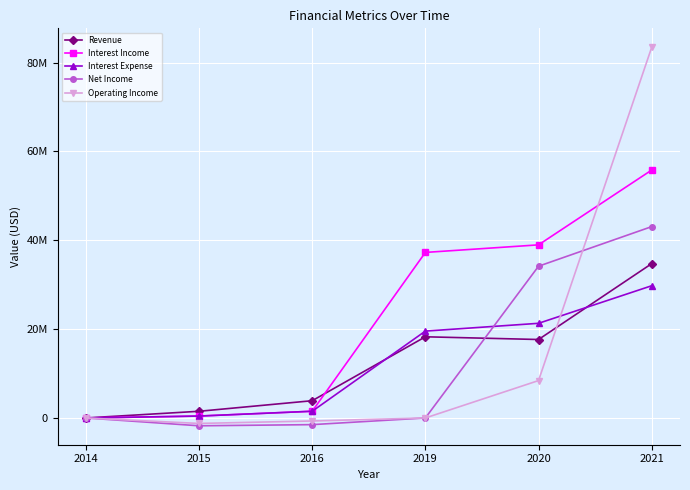

Where does the Net Income series first go above 0?

2020